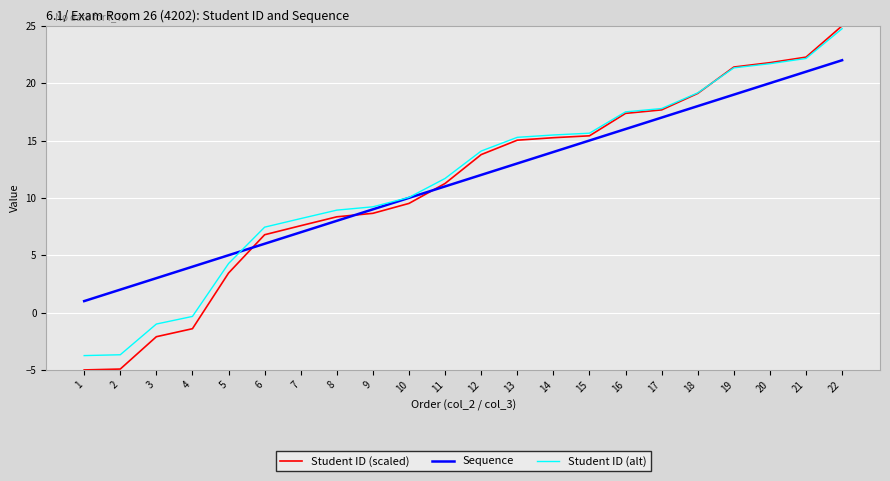

The value of Student ID (scaled) at 6 is 6.8. True or false?

True